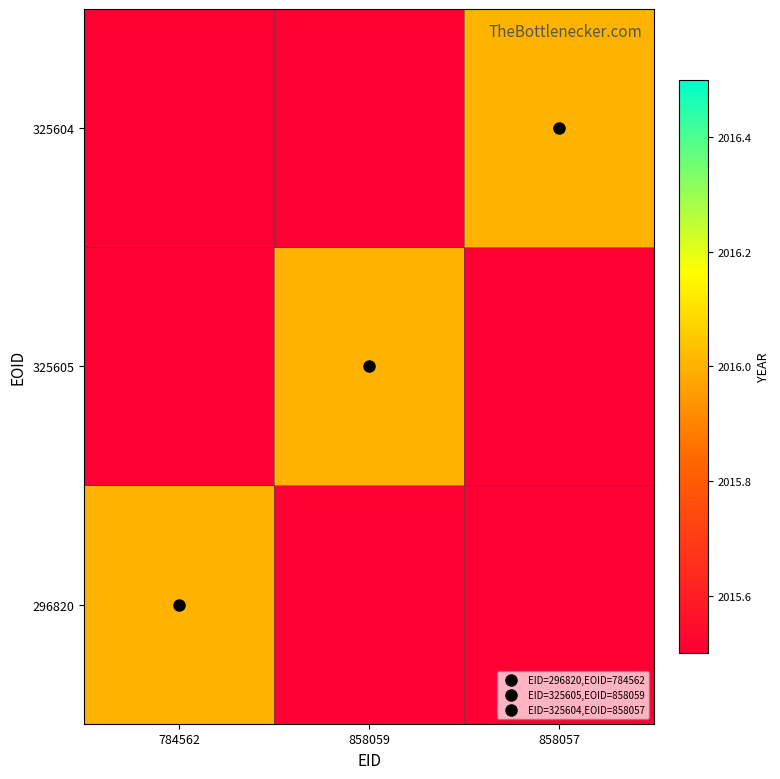

Which series changed the most between 784562 and 858057?

296820